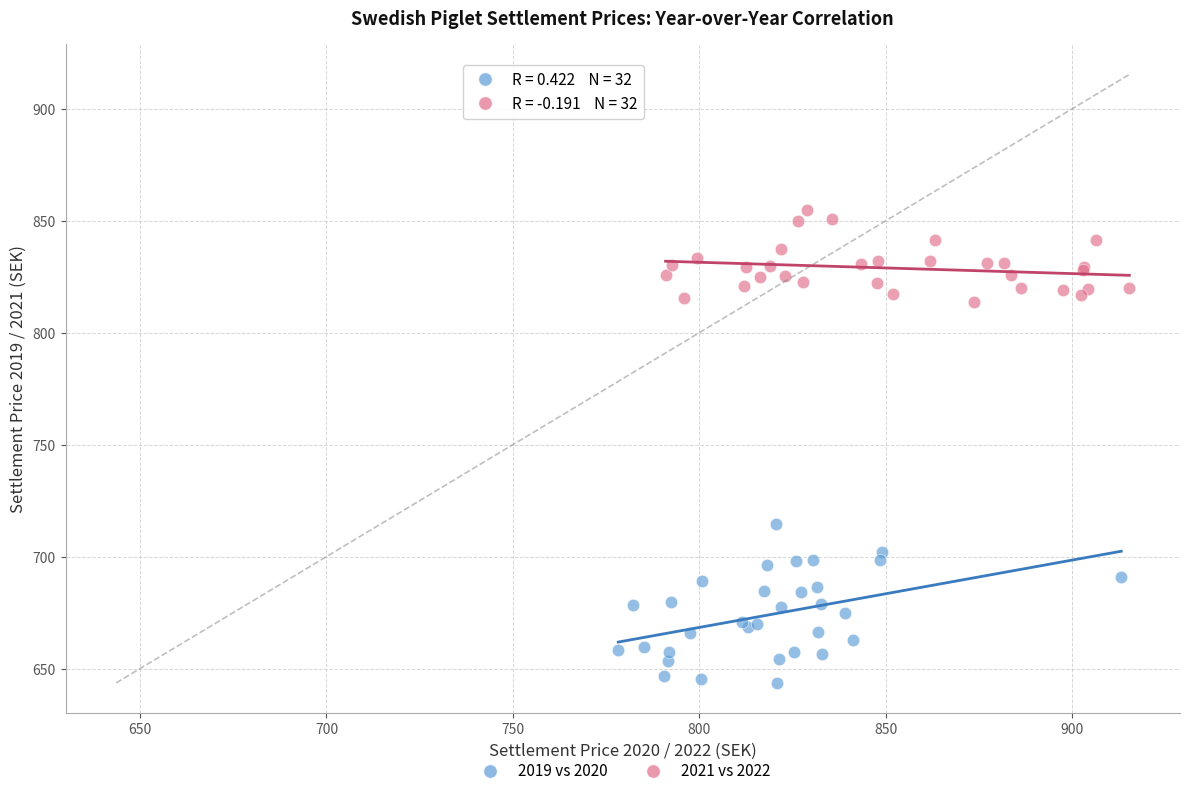

Which series contains the highest Y value?

2021 vs 2022